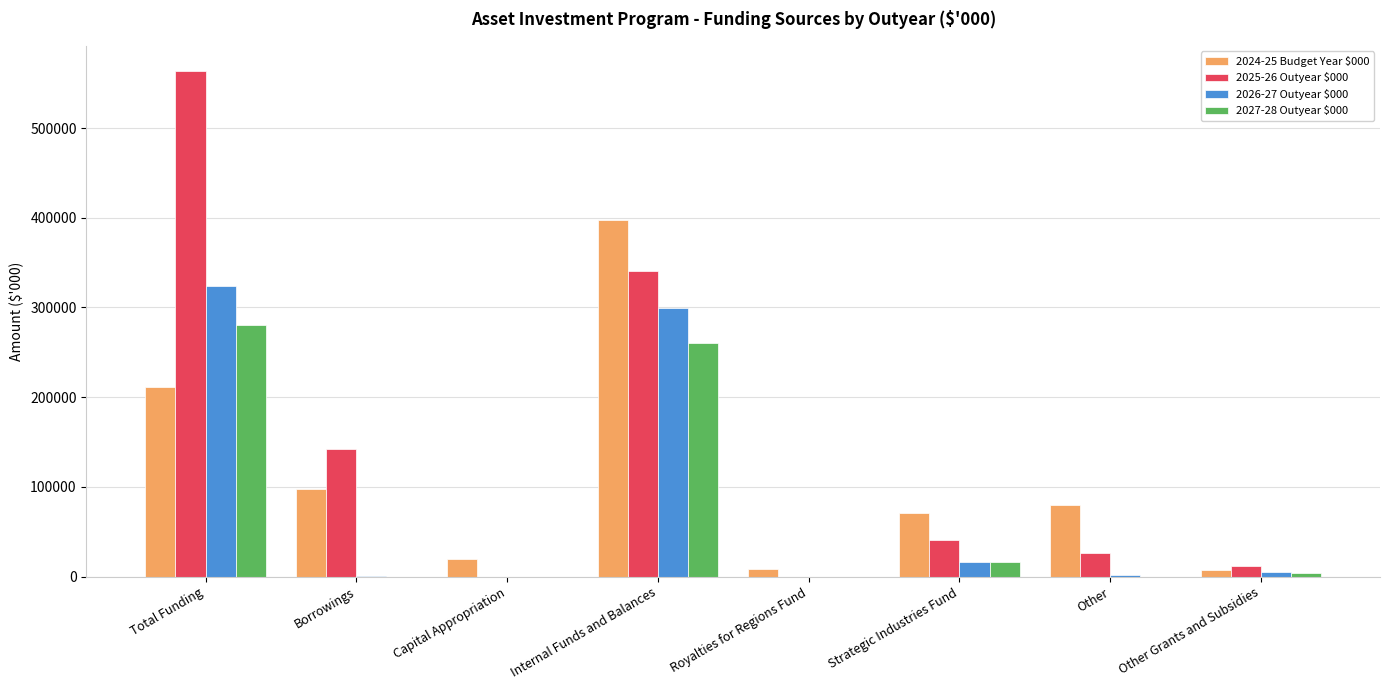

True or false: 2026-27 Outyear $000 has a value of 0 at Royalties for Regions Fund.

True